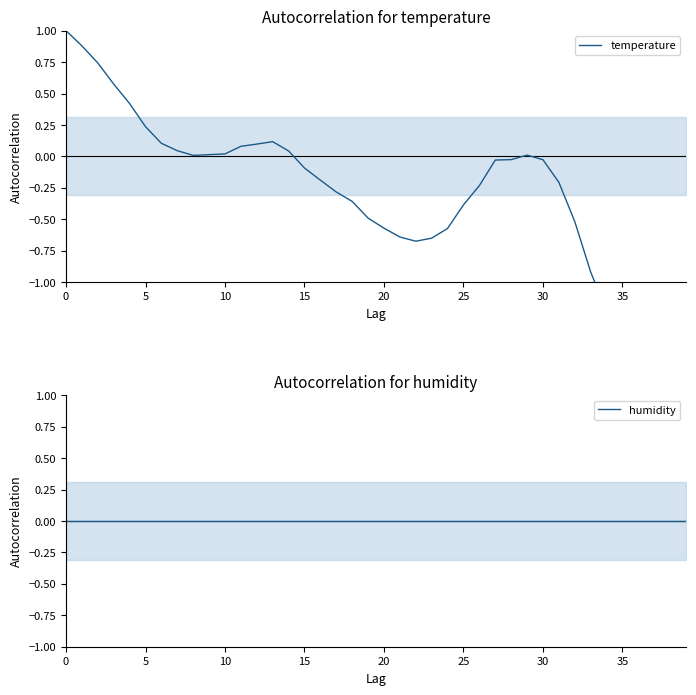

Rank the series at 32 from highest to lowest value.

humidity, temperature